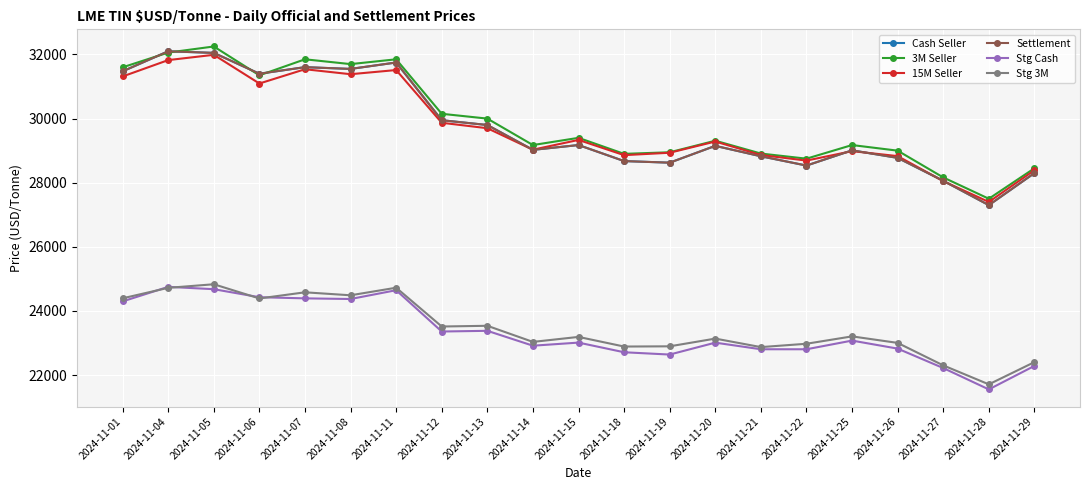

Does the chart have visible grid lines?

Yes